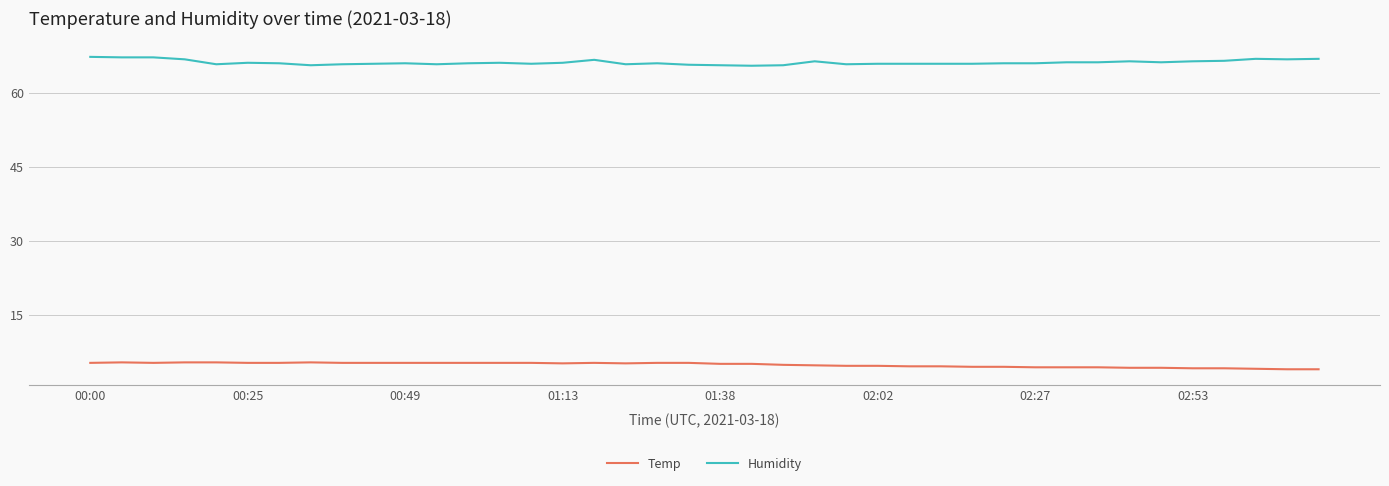

What is the maximum value for Humidity?

67.3